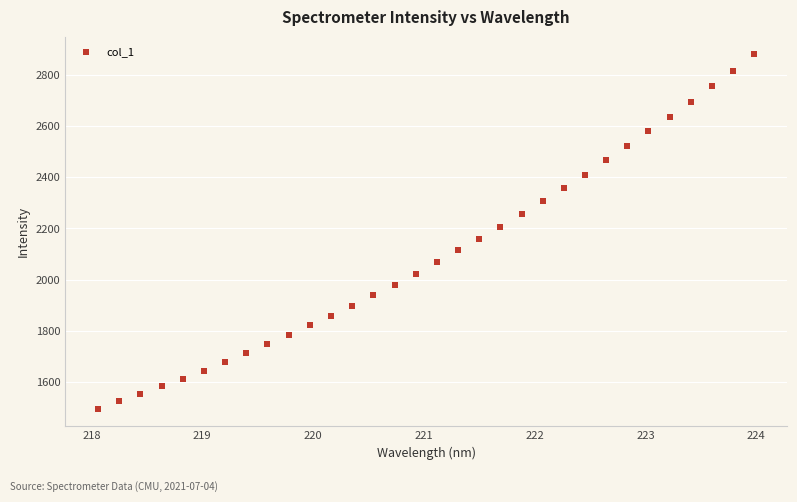

What is the range of Y values (max minus min)?

1384.1